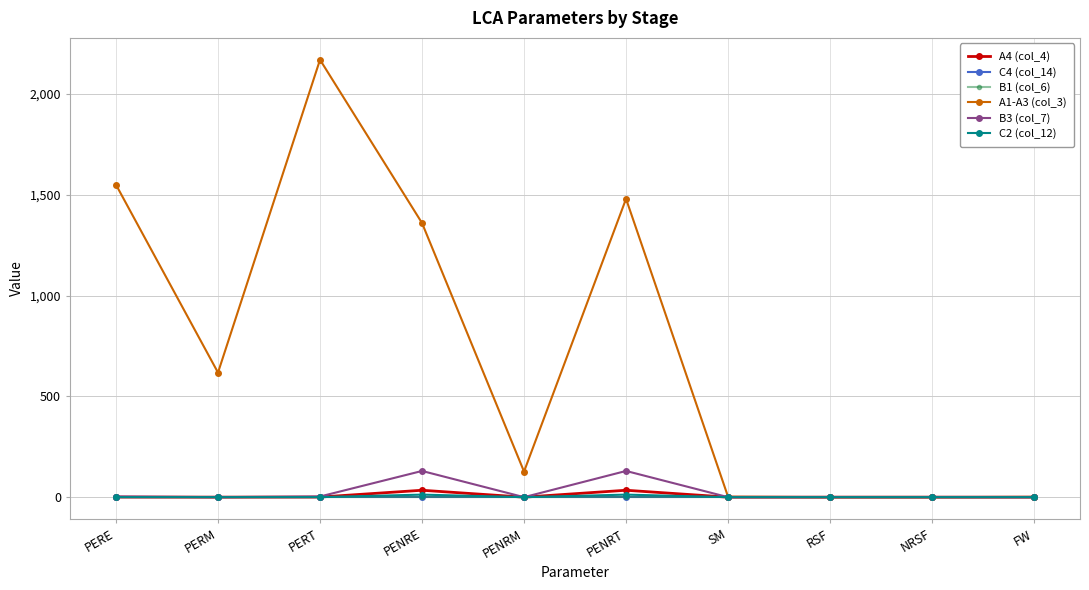

At which label does A1-A3 (col_3) first exceed 618?

PERE